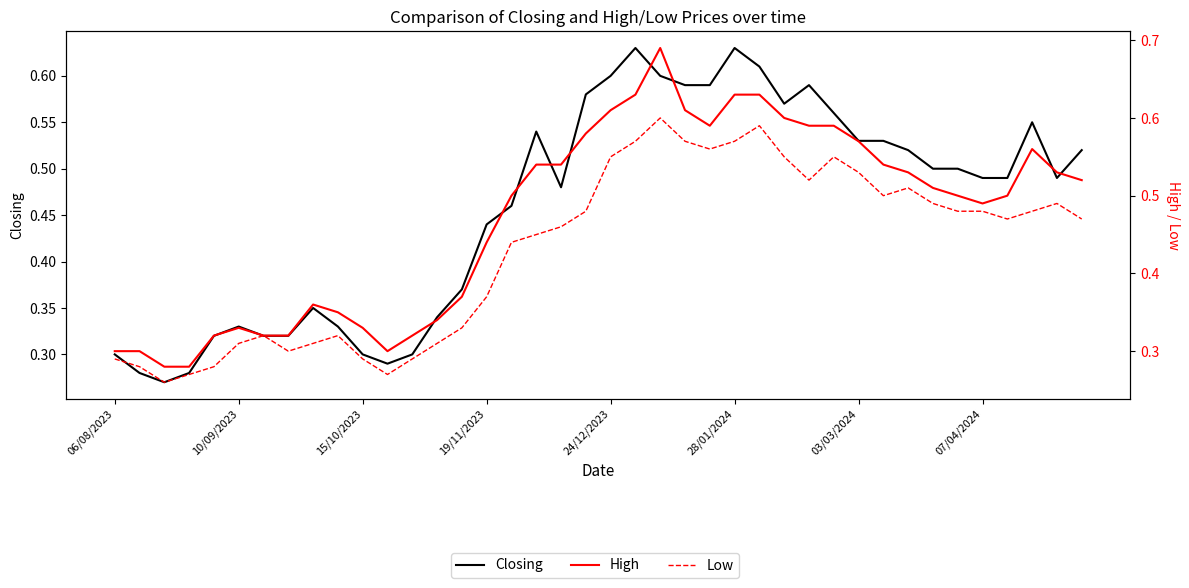

Does the chart display data point markers on the line(s)?

No